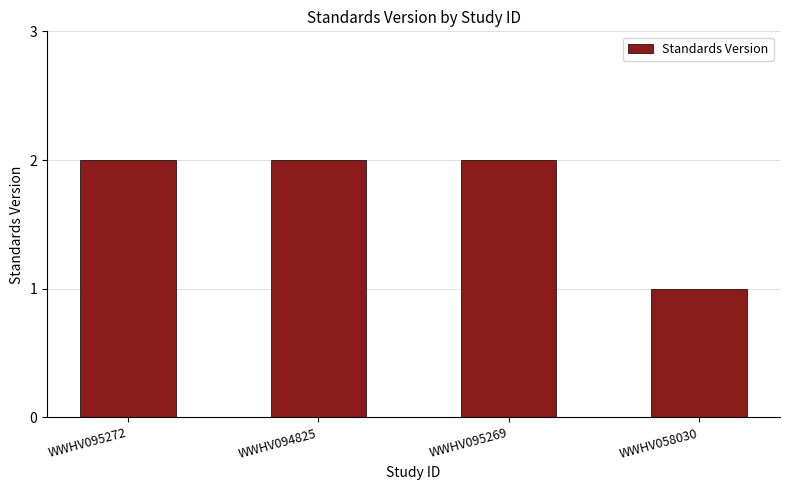

True or false: the data shows 2 at WWHV058030.

False